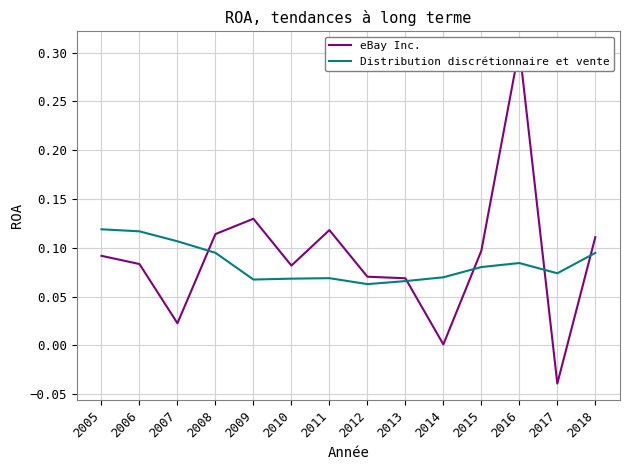

Between 2011 and 2013, which series saw the biggest shift?

eBay Inc.